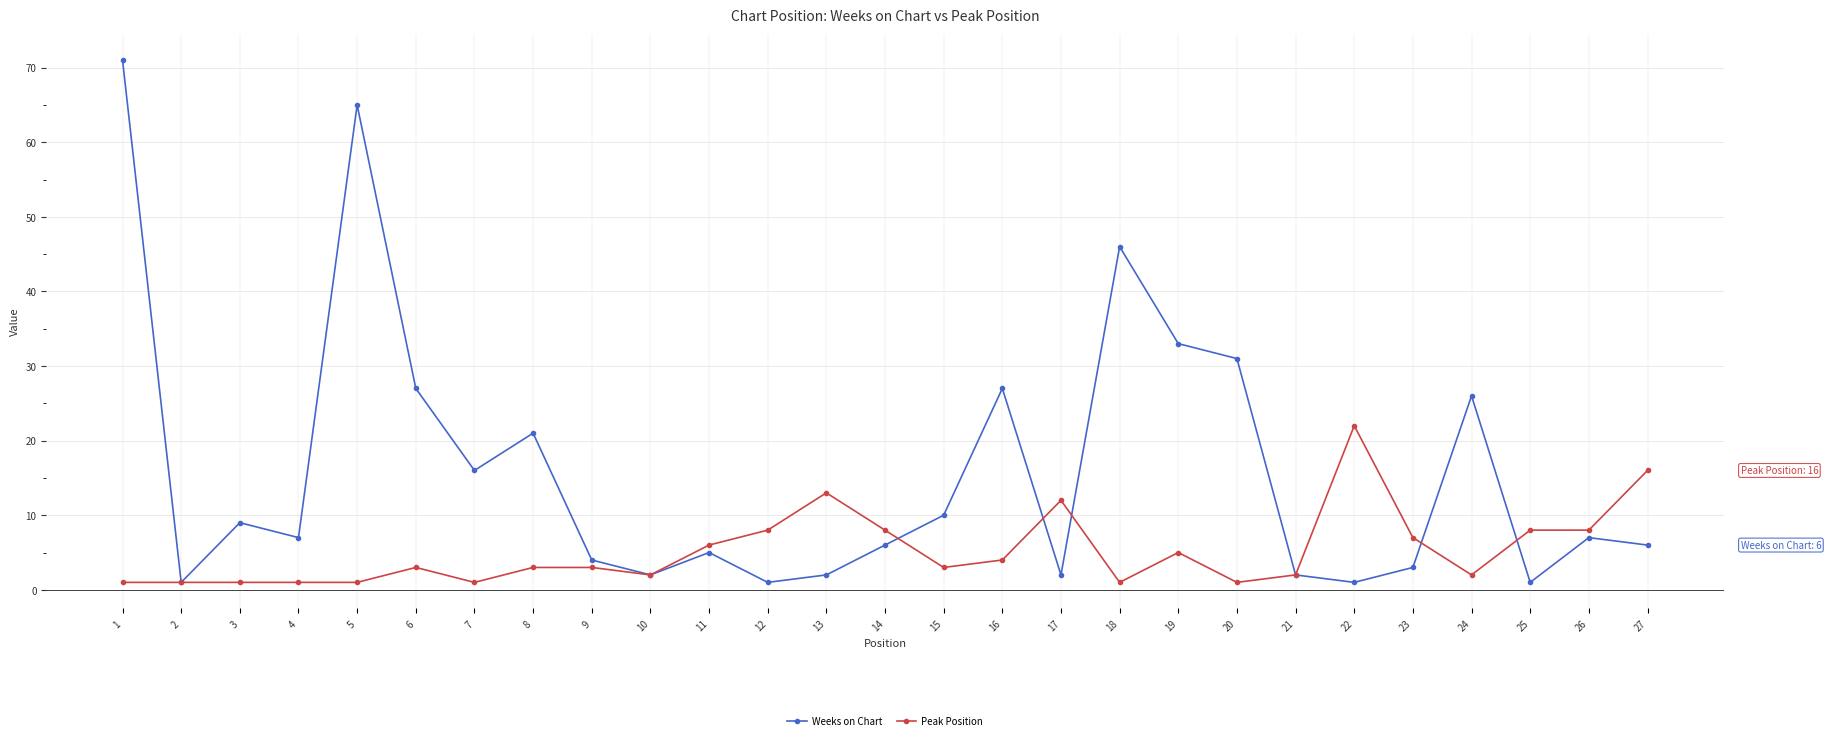

What is the maximum value shown in the chart?

71